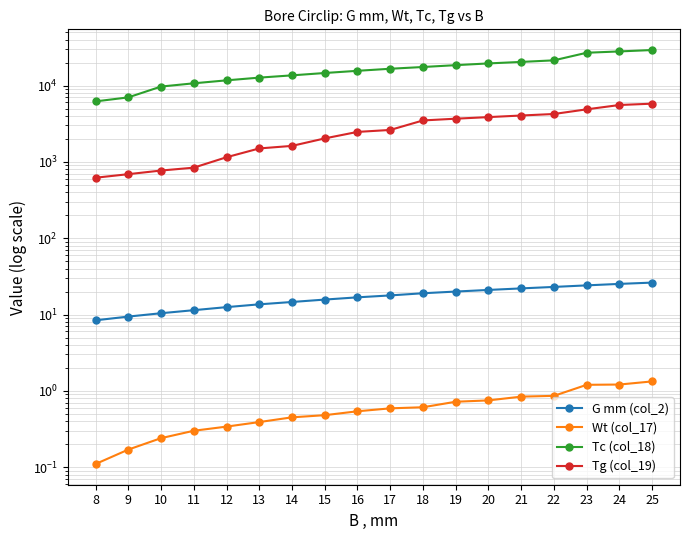

What is the value of the Wt (col_17) point at the 3rd from the left?

0.2